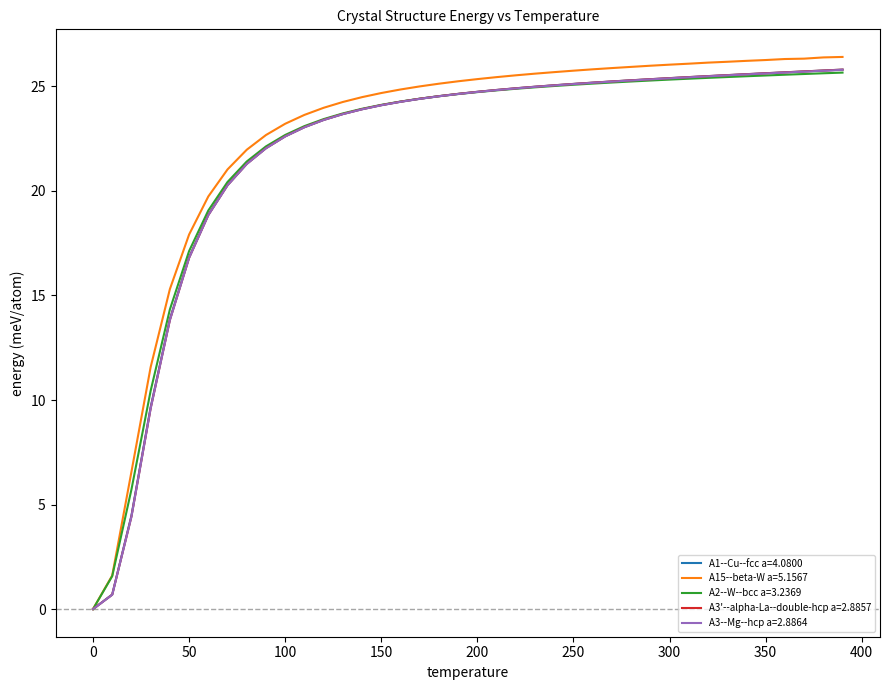

What is the highest value of the A2--W--bcc a=3.2369 series?

25.7